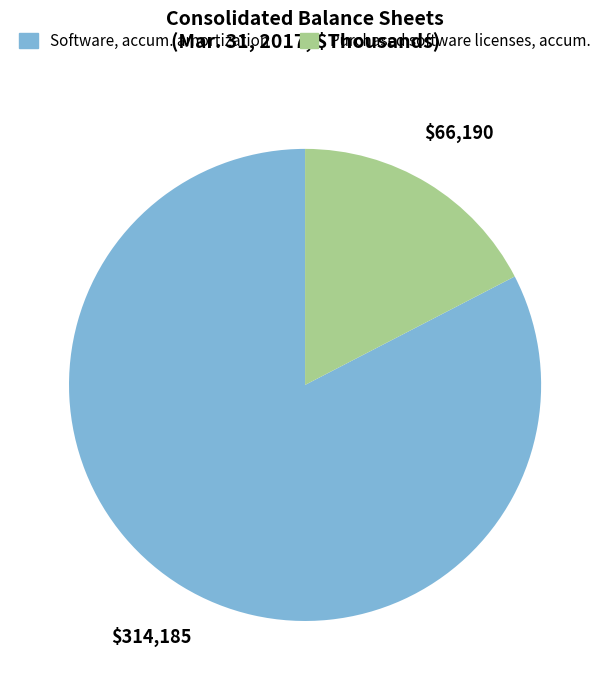

How many segments does this pie chart have?

2